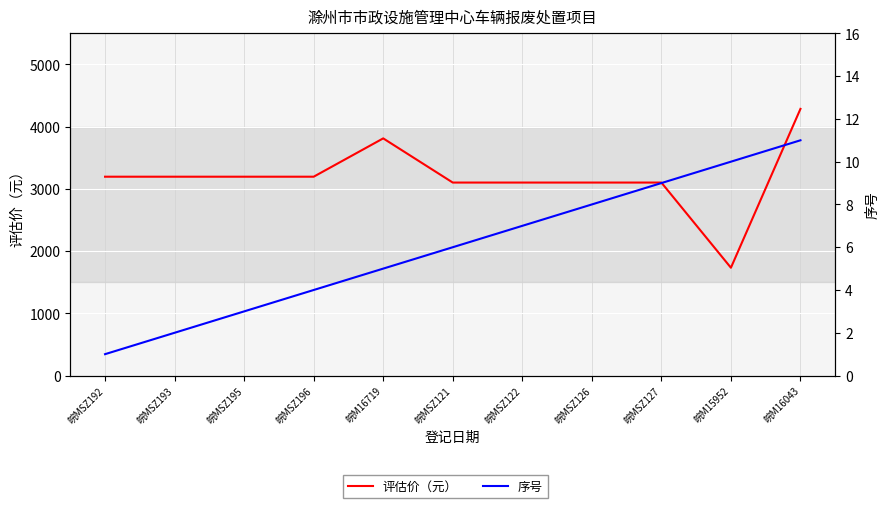

Read the 序号 value at 皖M15952, to the nearest 5.

10